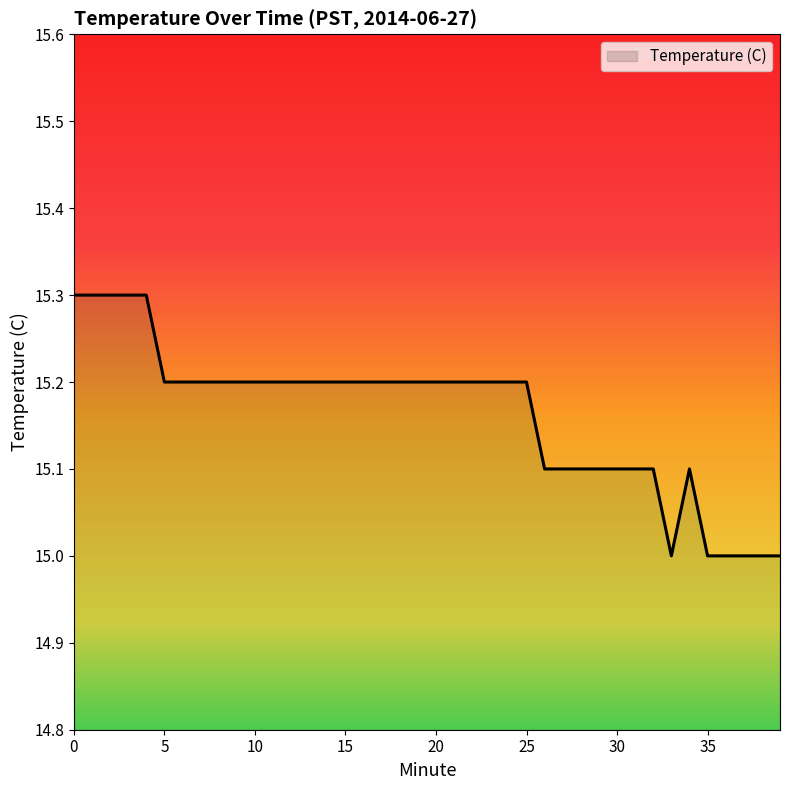

What is the sum of all values?

606.5